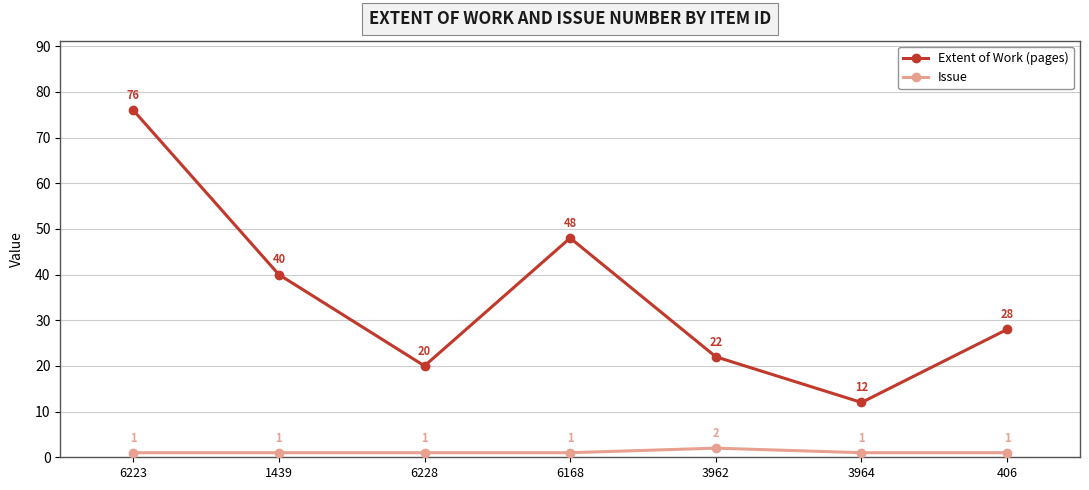

How many Issue values are between 1 and 2?

7